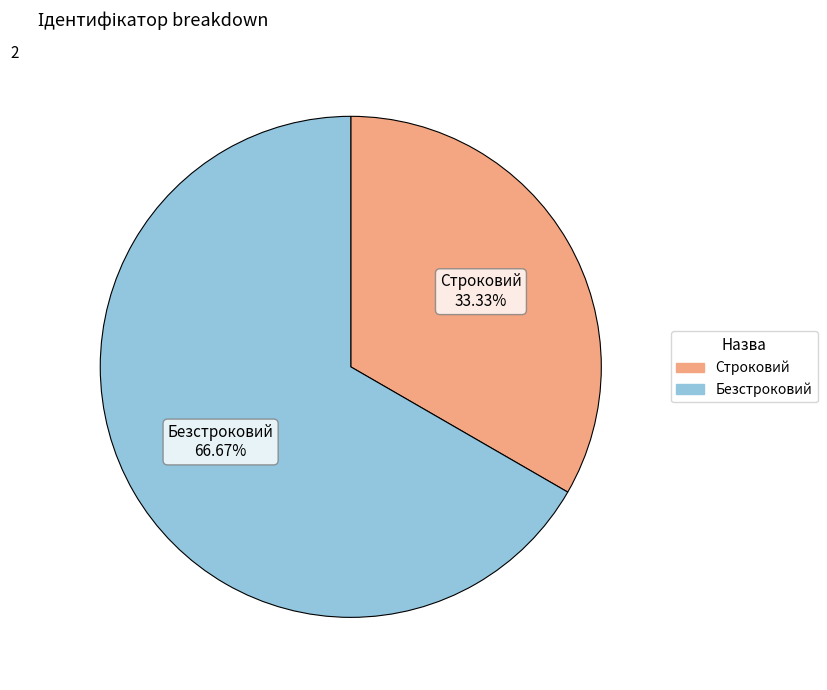

Count the number of slices in the pie.

2